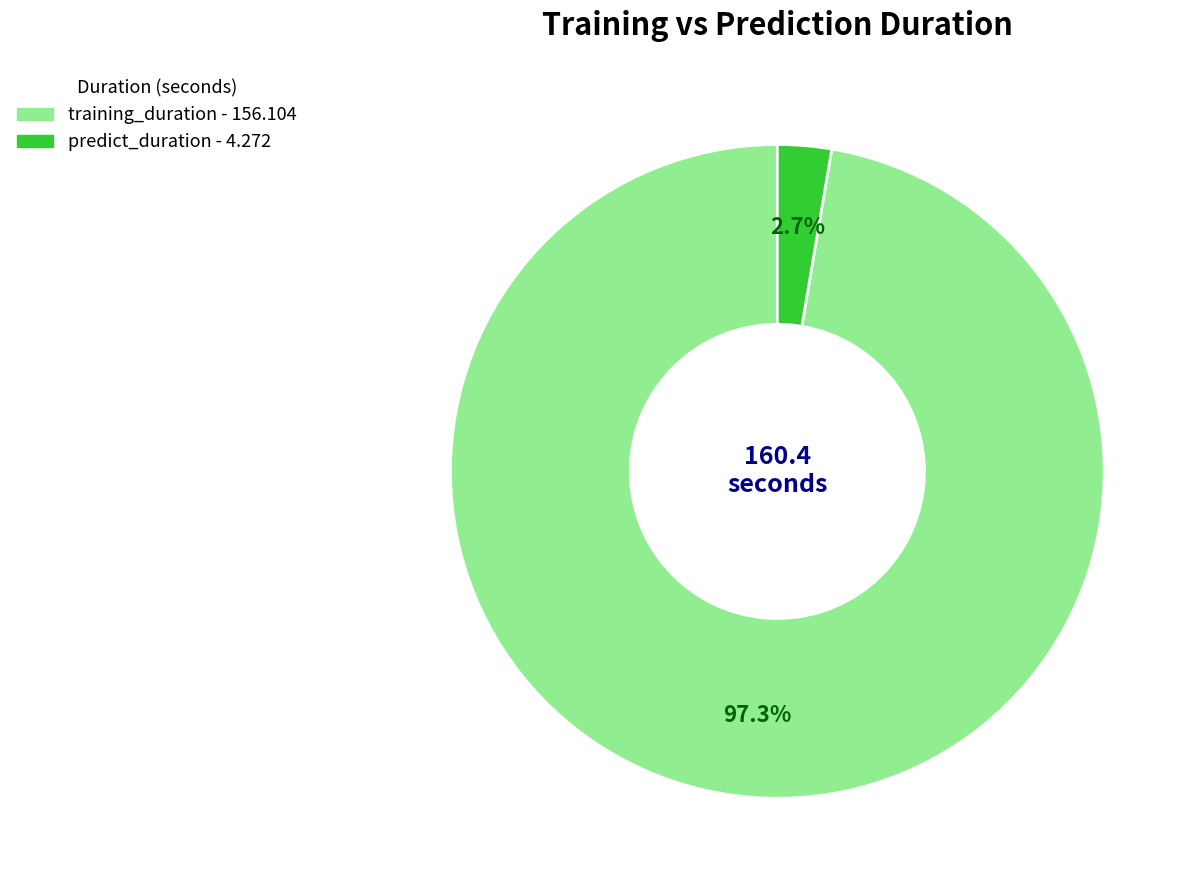

To the nearest percent, what is the average slice percentage?

50%